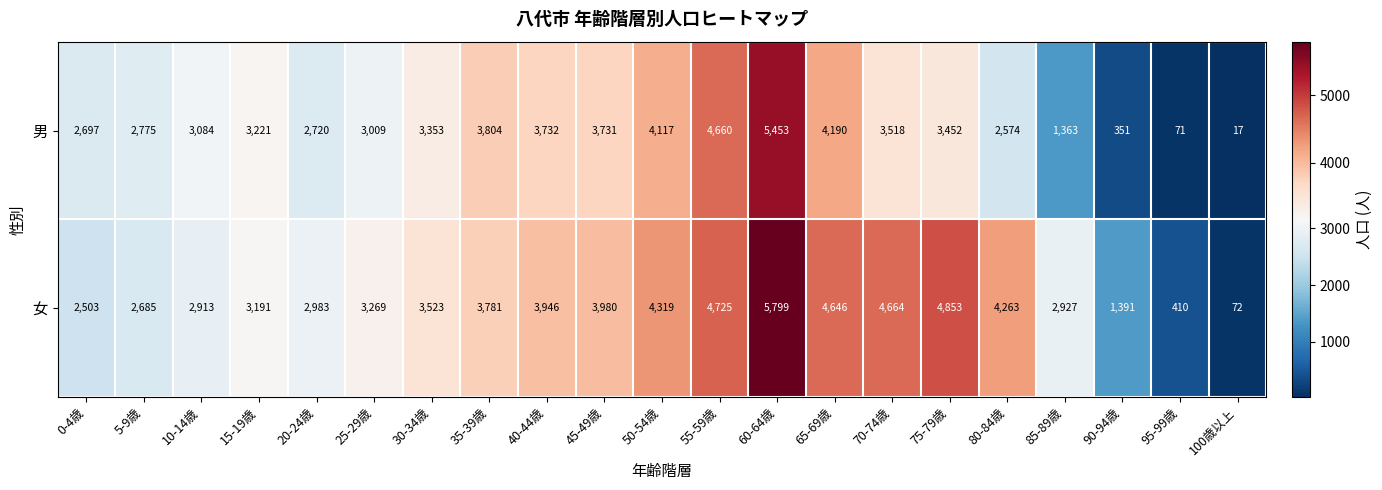

Which series changed the most between 70-74歳 and 90-94歳?

女